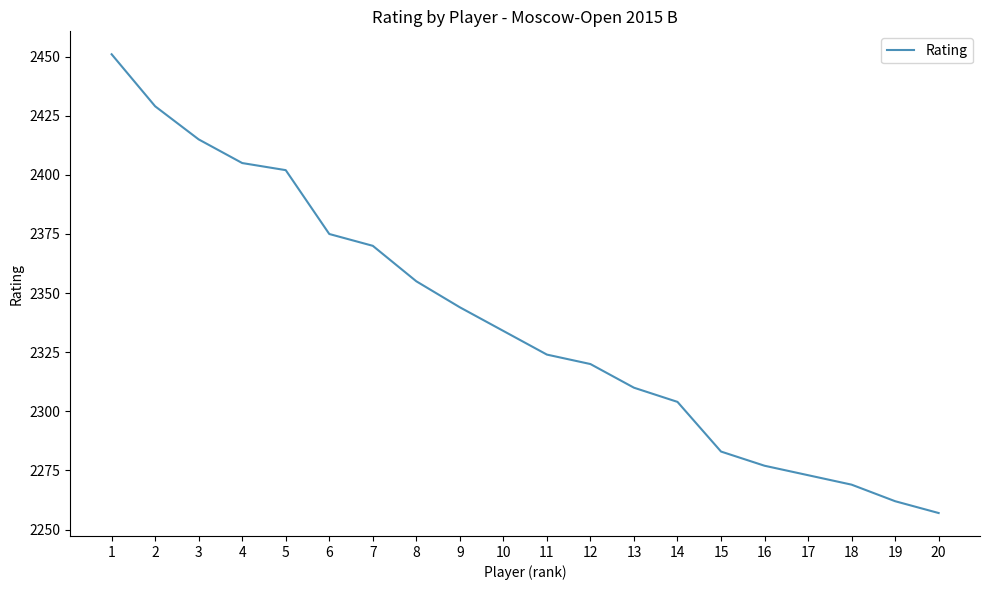

How many categories are shown in the chart?

20